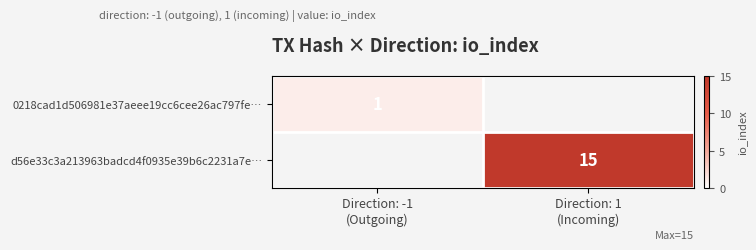

At Direction: 1 (Incoming), list the series in order from smallest to largest.

0218cad1d506981e37aeee19cc6cee26ac797fe…, d56e33c3a213963badcd4f0935e39b6c2231a7e…